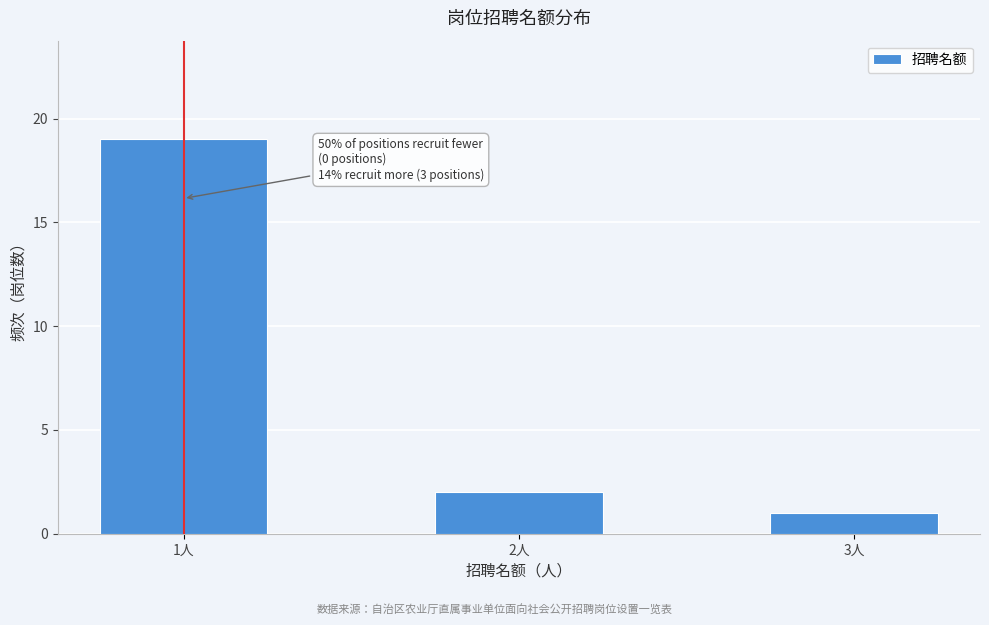

Reading left to right, what are all the values shown in this chart?

19	2	1